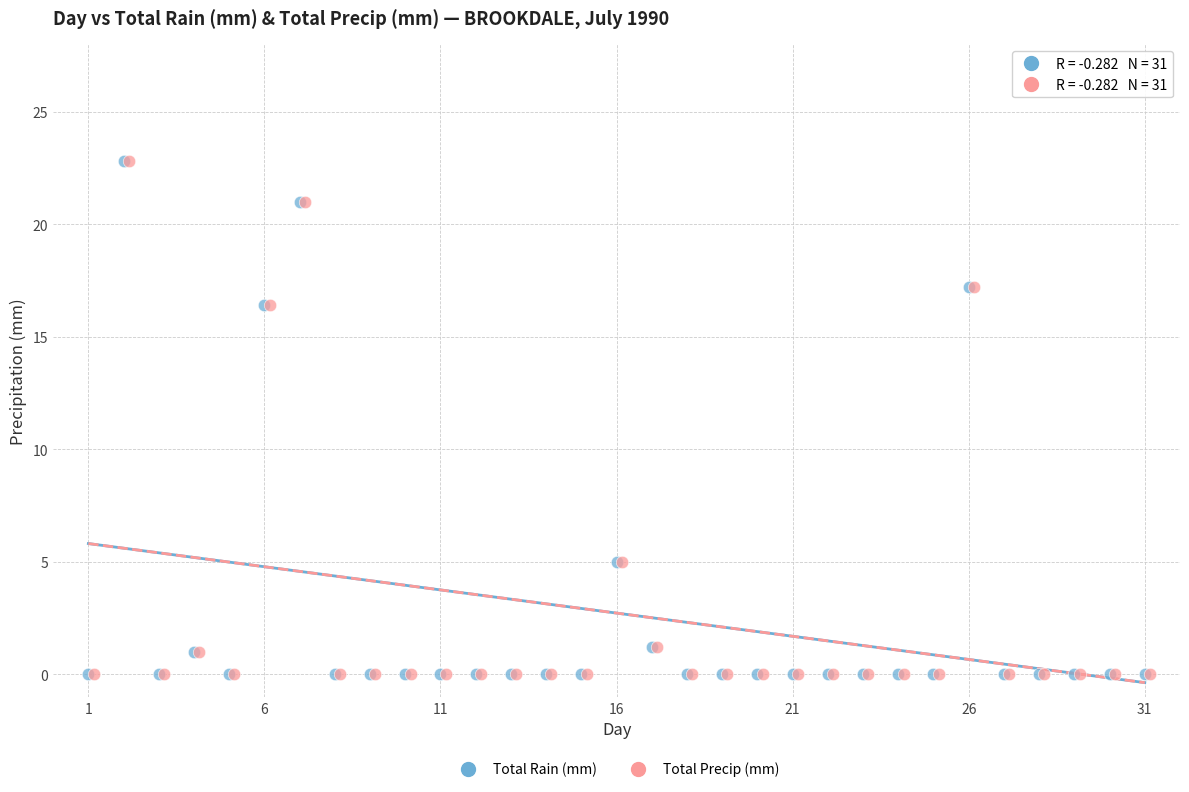

What are all the series names shown in the legend?

Total Rain (mm), Total Precip (mm)